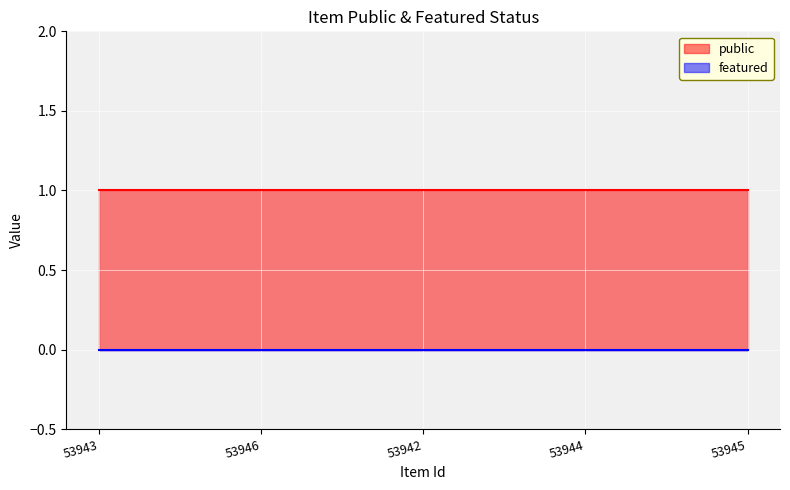

What is the total value across all series at 53942?

1